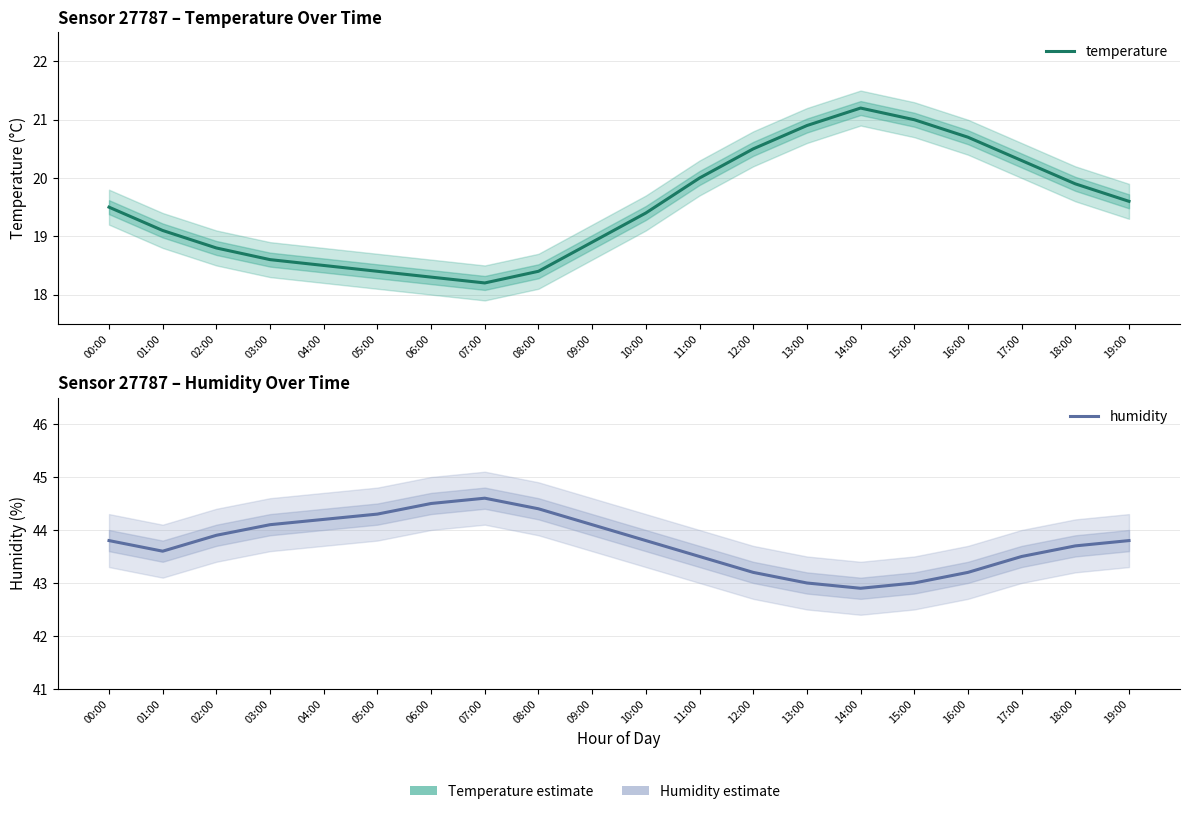

What are all the series names shown in the legend?

temperature, humidity